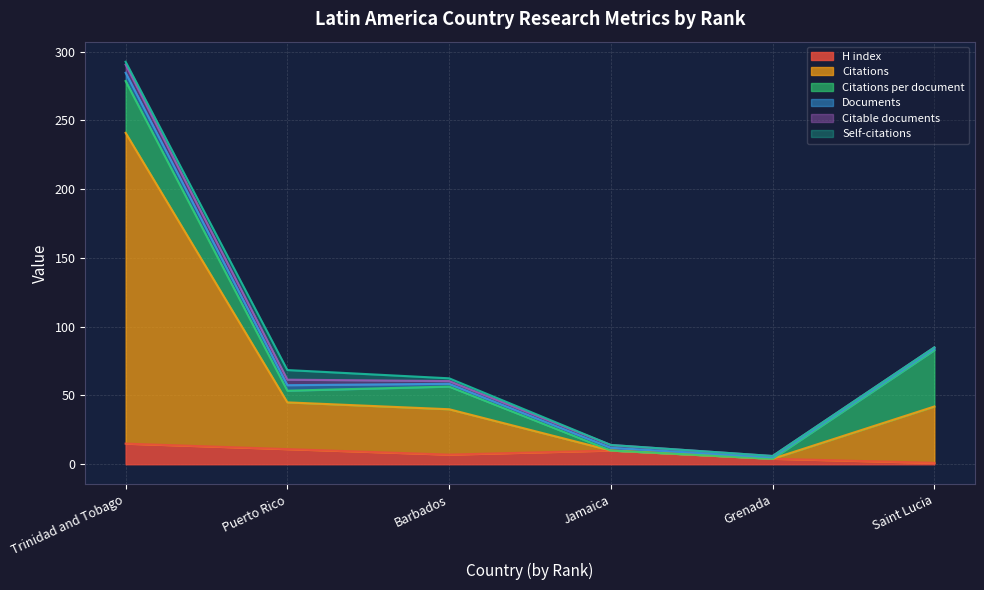

What is the label of the 3rd point from the left?

Barbados